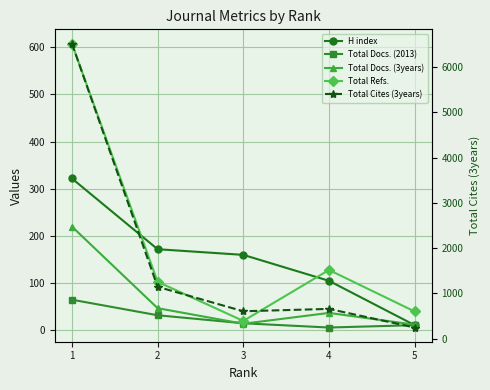

What are all the series names shown in the legend?

H index, Total Docs. (2013), Total Docs. (3years), Total Refs., Total Cites (3years)